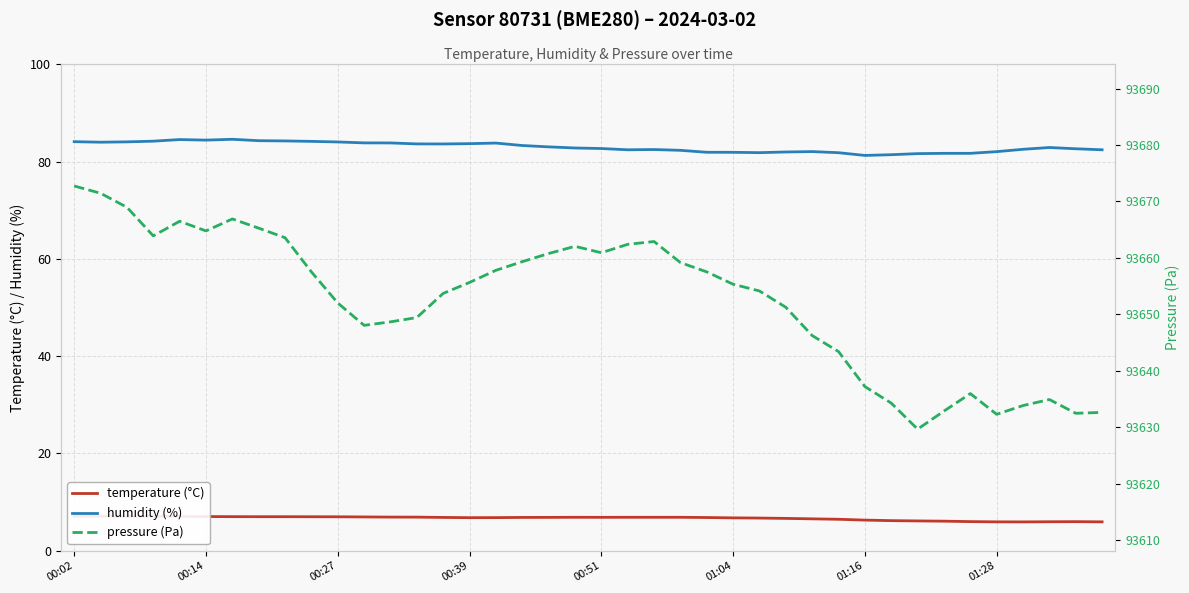

What is the maximum value for humidity (%)?

84.6